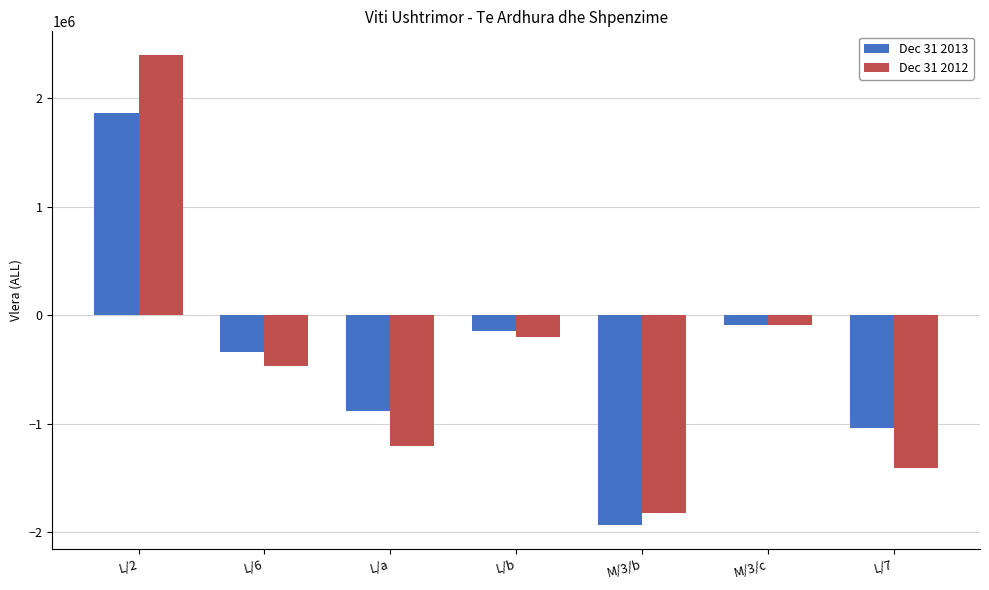

What is the difference between the maximum and minimum values in the Dec 31 2013 series?

3797484.0